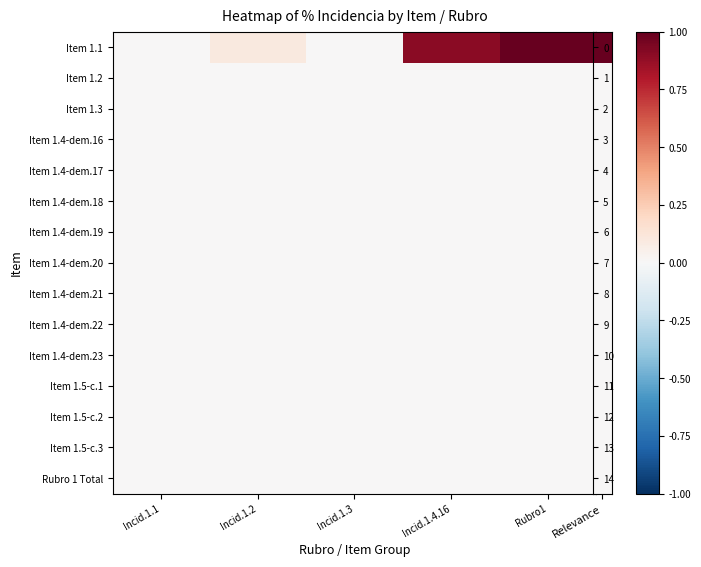

Which has a higher value, Rubro1 or Incid.1.3?

Rubro1